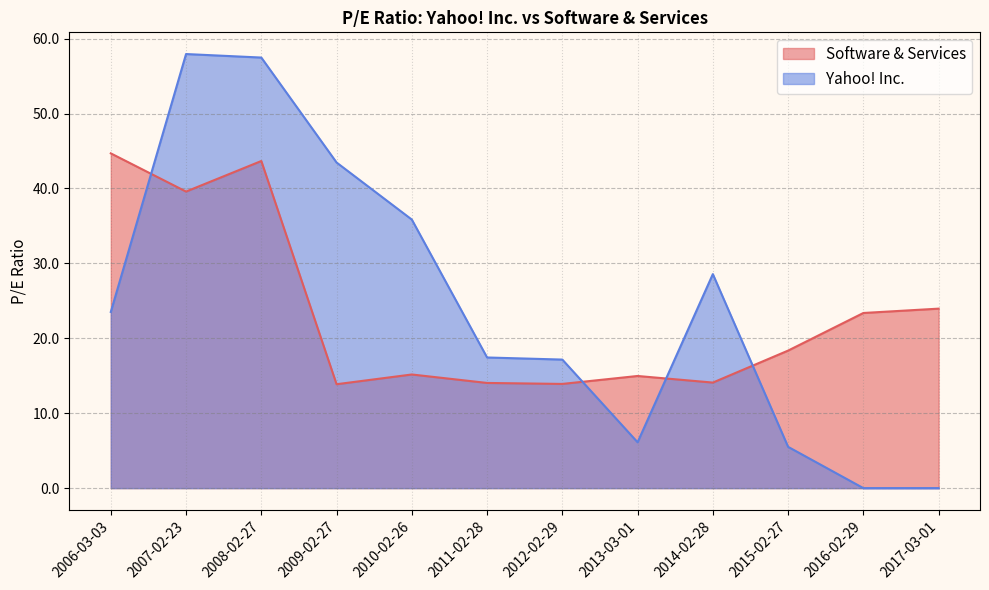

List the labels in order of Yahoo! Inc. value, smallest first.

2016-02-29, 2017-03-01, 2015-02-27, 2013-03-01, 2012-02-29, 2011-02-28, 2006-03-03, 2014-02-28, 2010-02-26, 2009-02-27, 2008-02-27, 2007-02-23